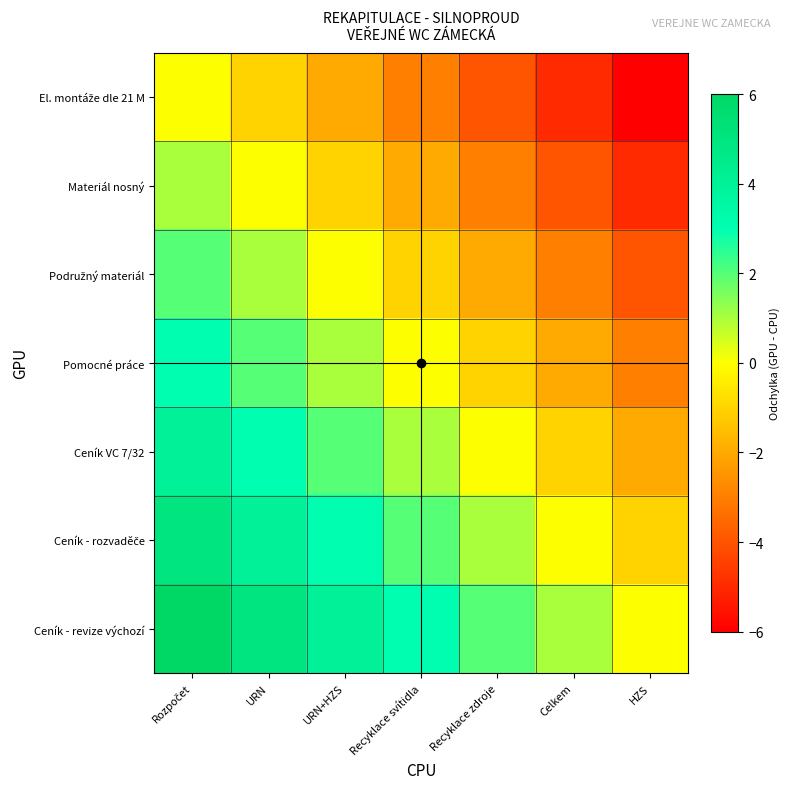

Which series has the largest total across all categories?

Ceník - revize výchozí